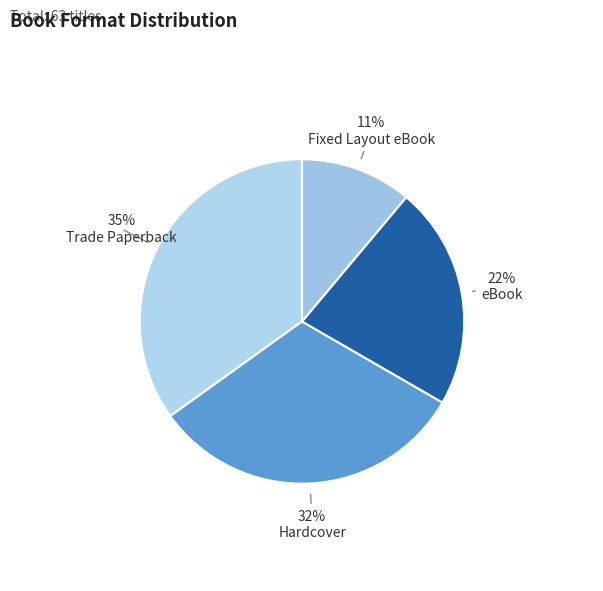

How many slices are in this pie chart?

4